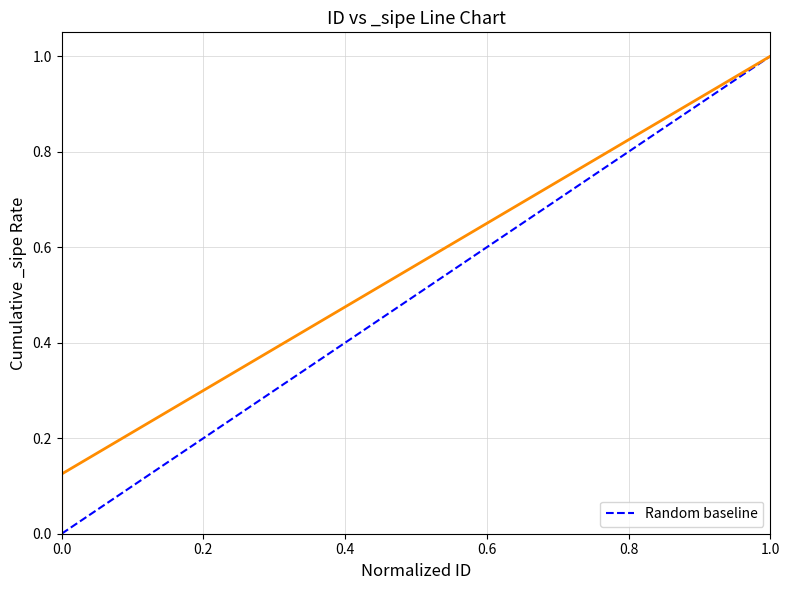

The chart shows a value of 0 at 0.0. True or false?

True